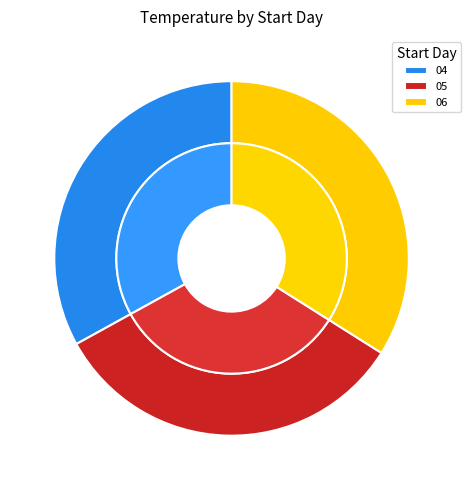

Count the number of slices in the pie.

3